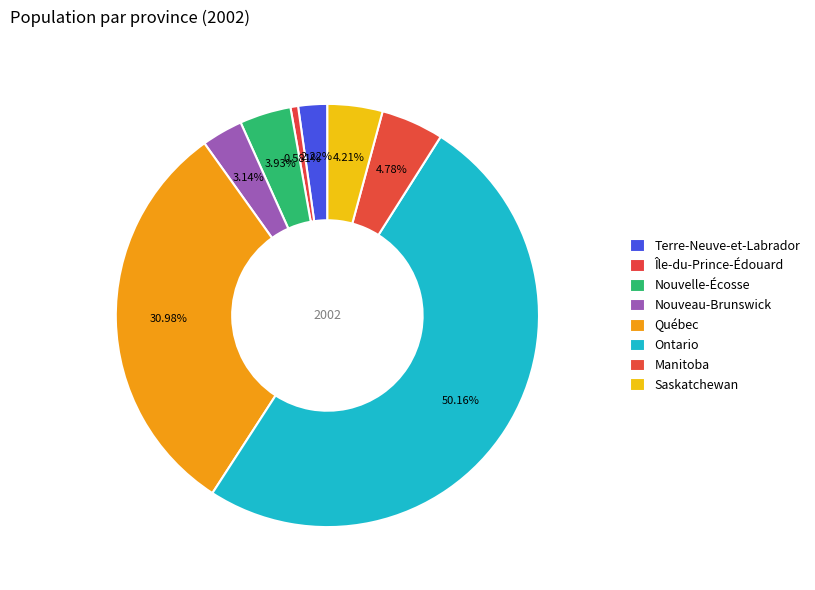

What portion of the pie excludes Nouvelle-Écosse?

96.1%